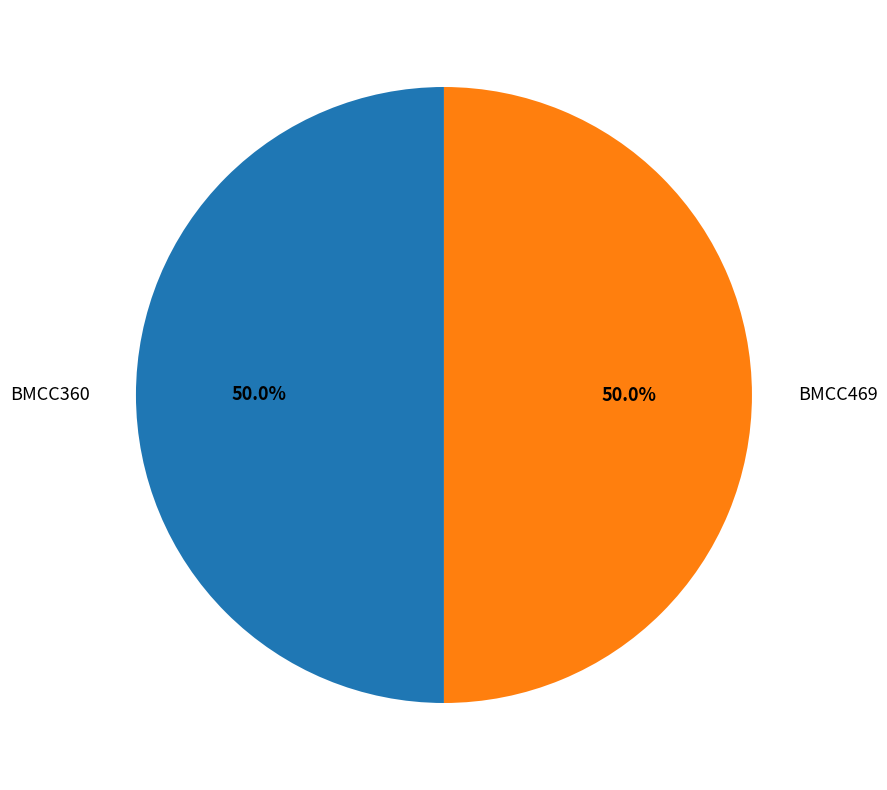

Combined, what portion of the pie is BMCC360 and BMCC469?

100.0%